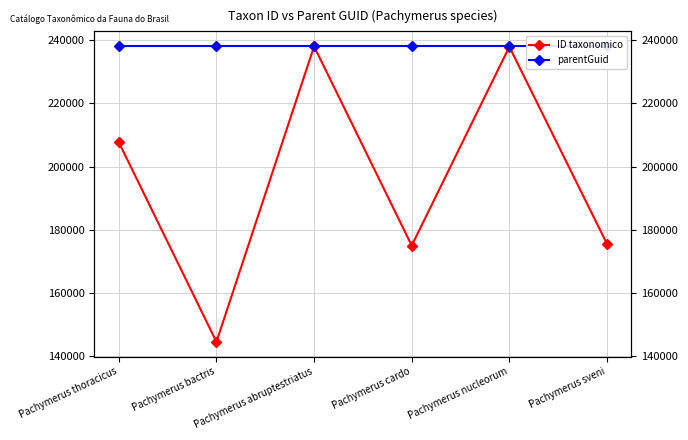

True or false: ID taxonomico and parentGuid intersect in this chart.

False